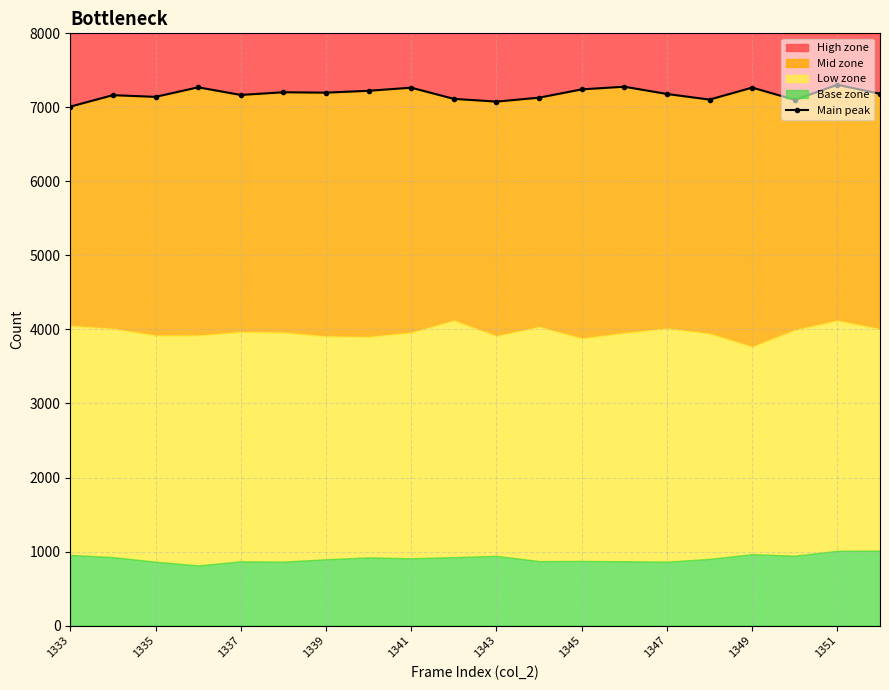

How many lines are shown in the chart?

1